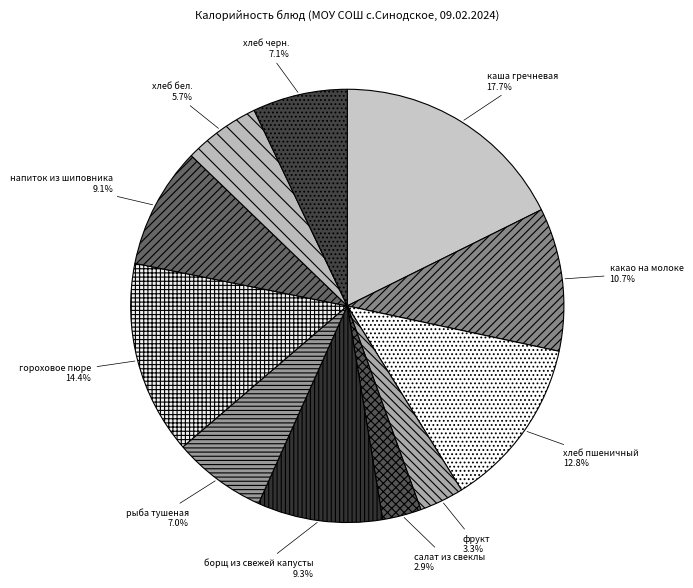

How many slices are in this pie chart?

11